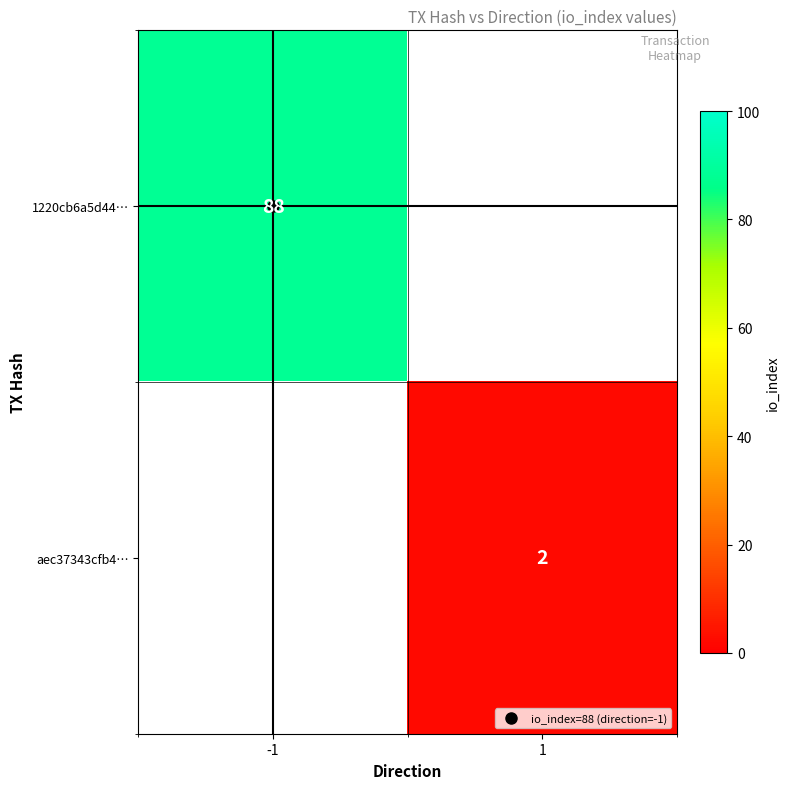

At which label does aec37343cfb4… reach its peak?

-1